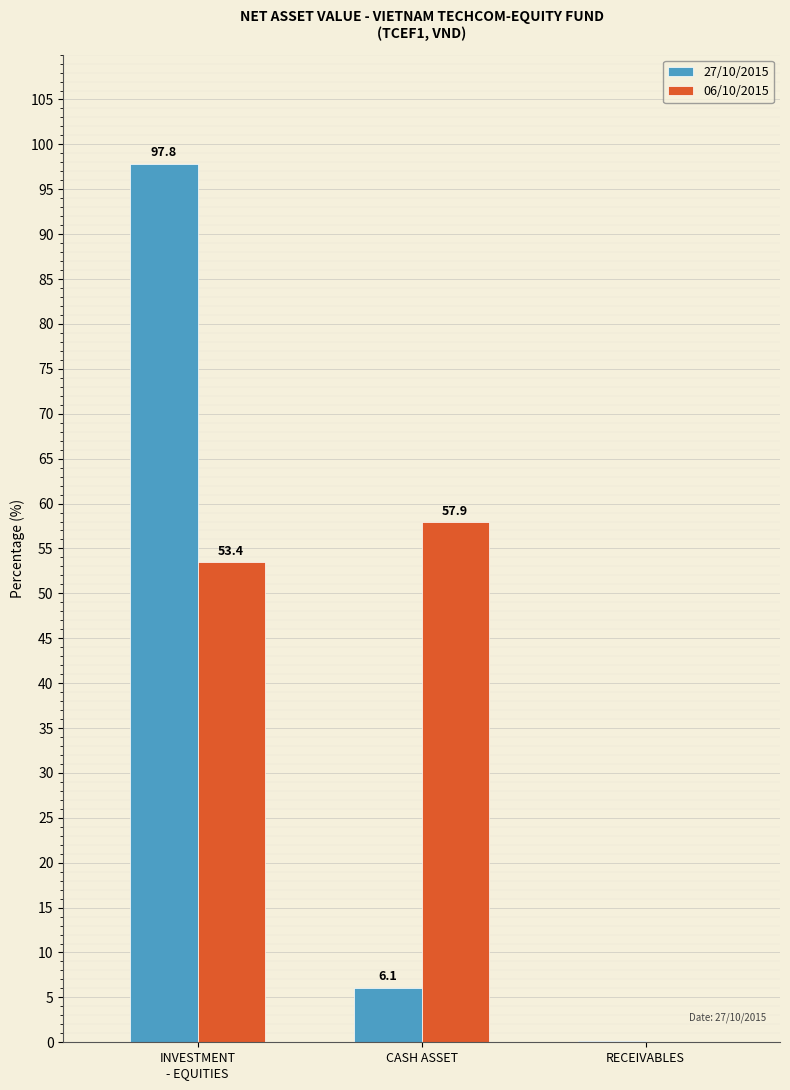

What is the maximum value shown in the chart?

97.8